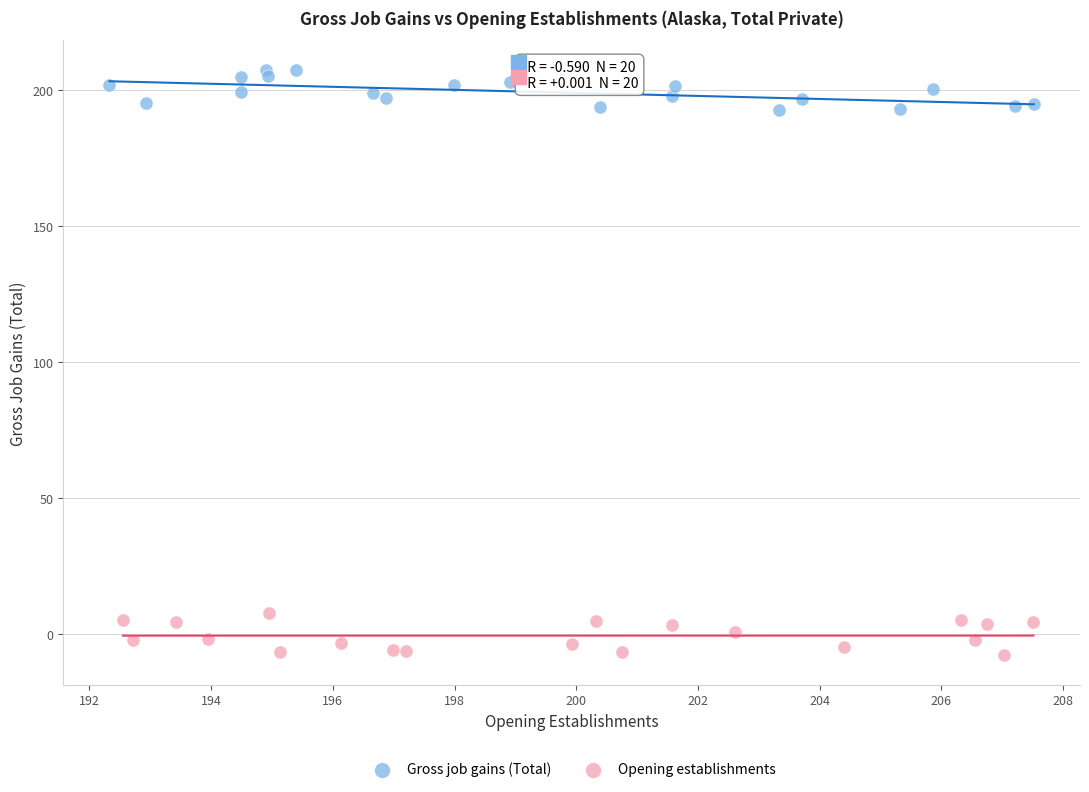

Which series contains the lowest Y value?

Opening establishments